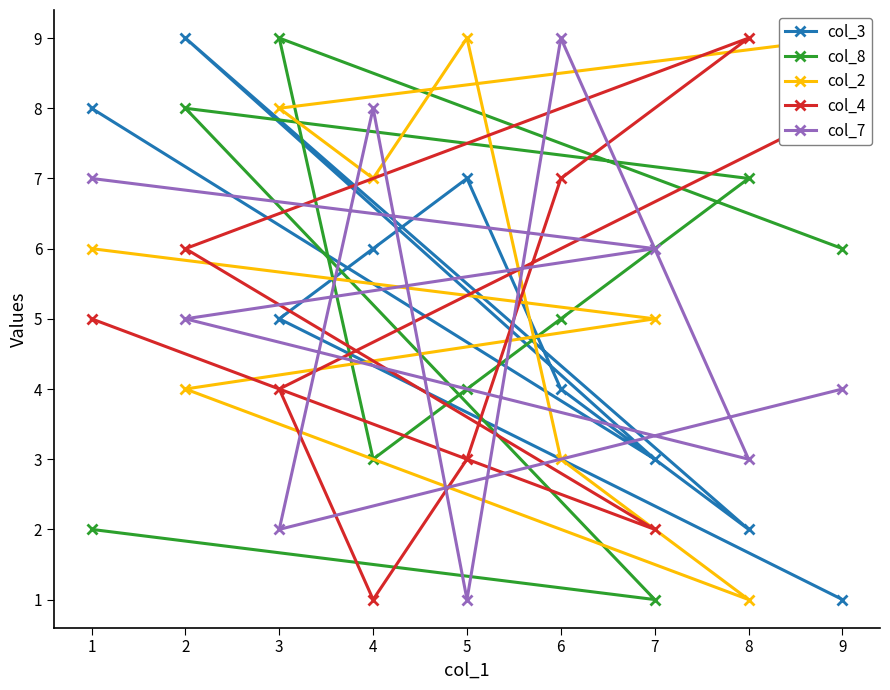

How many times do col_2 and col_3 cross each other?

3